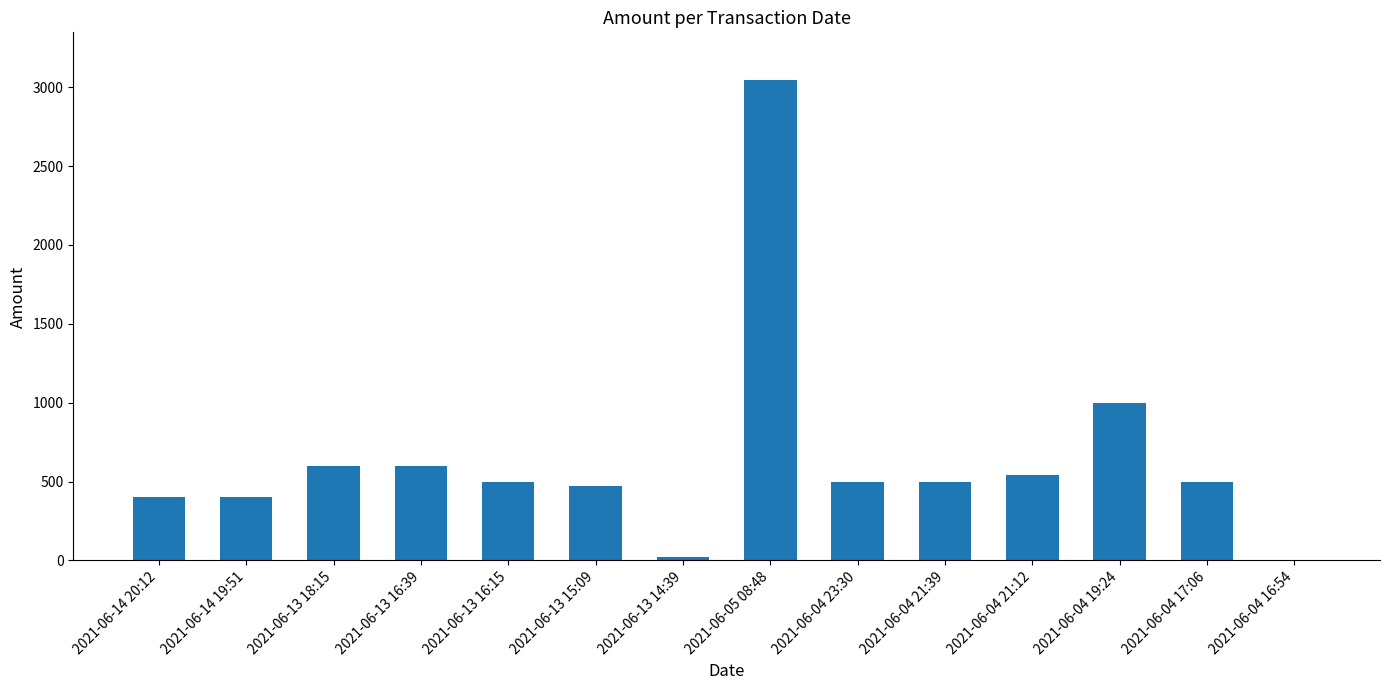

The chart shows a value of 306.4 at 2021-06-13 16:39. True or false?

False